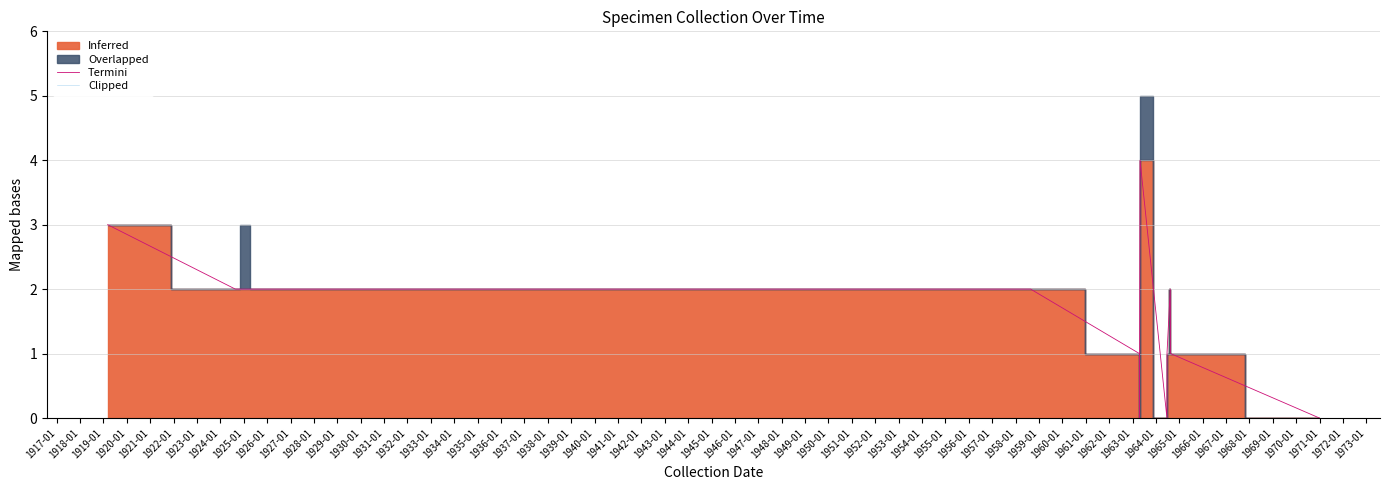

True or false: Termini and Clipped intersect in this chart.

False